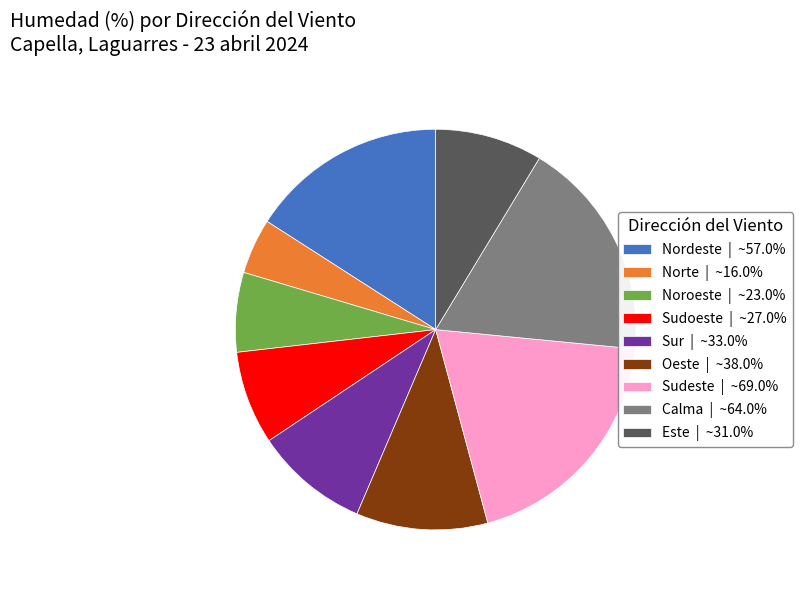

Which category has the biggest portion of the pie?

Sudeste